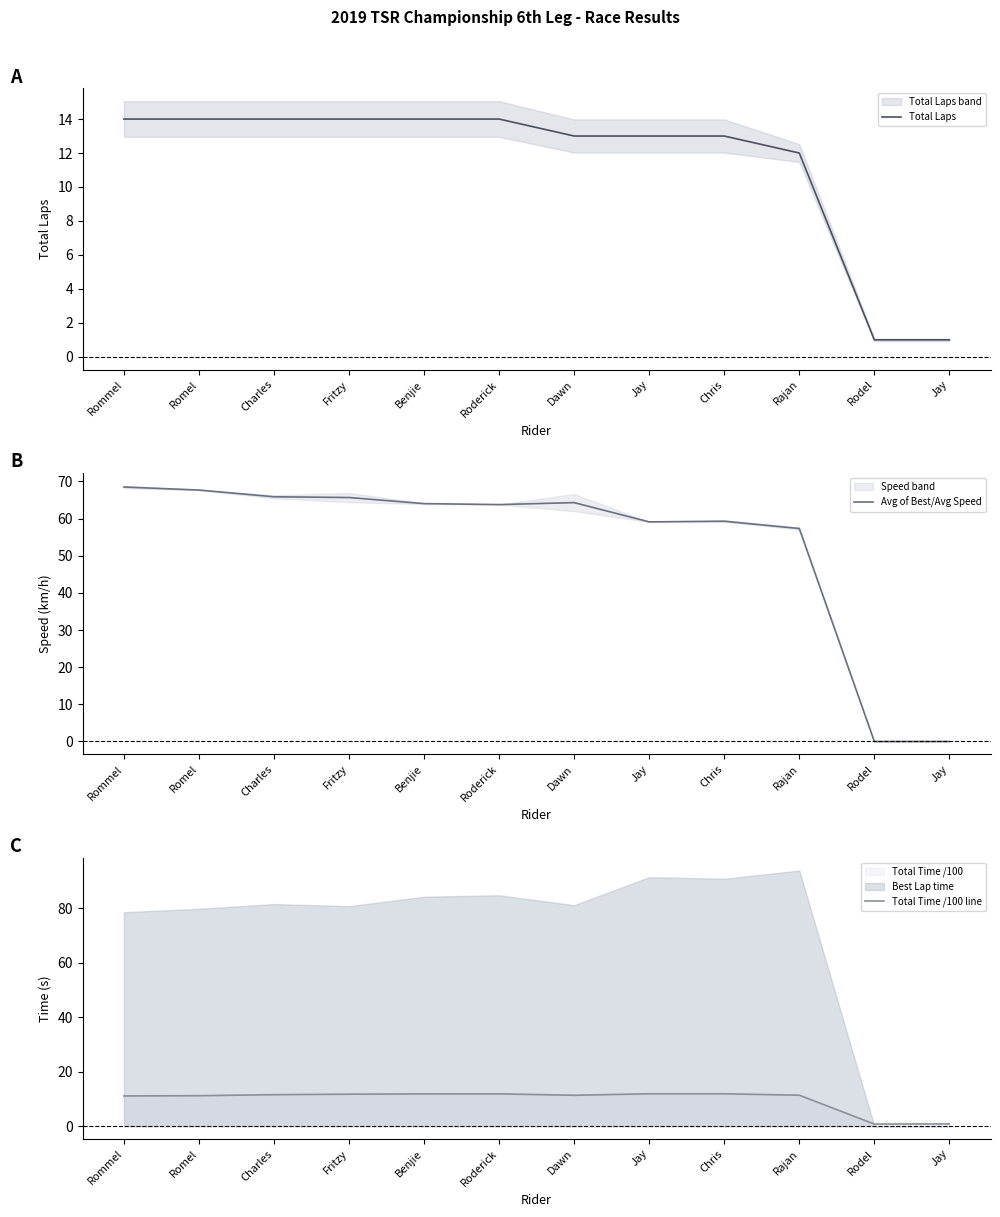

What is the sum of all Total Time /100 line values?

117.3